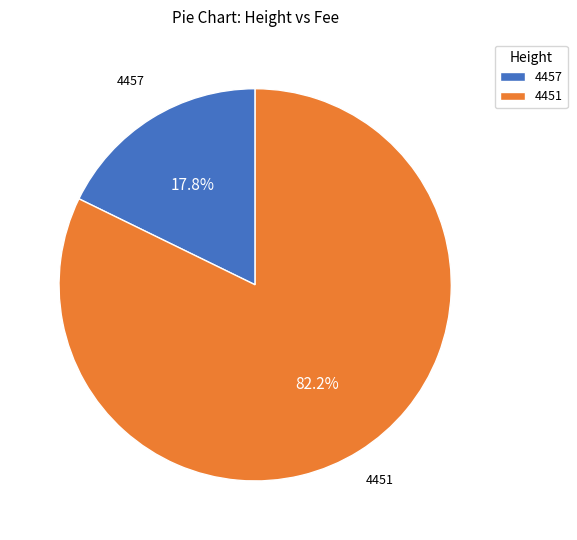

To the nearest percent, what is the combined percentage of 4451 and 4457?

100%